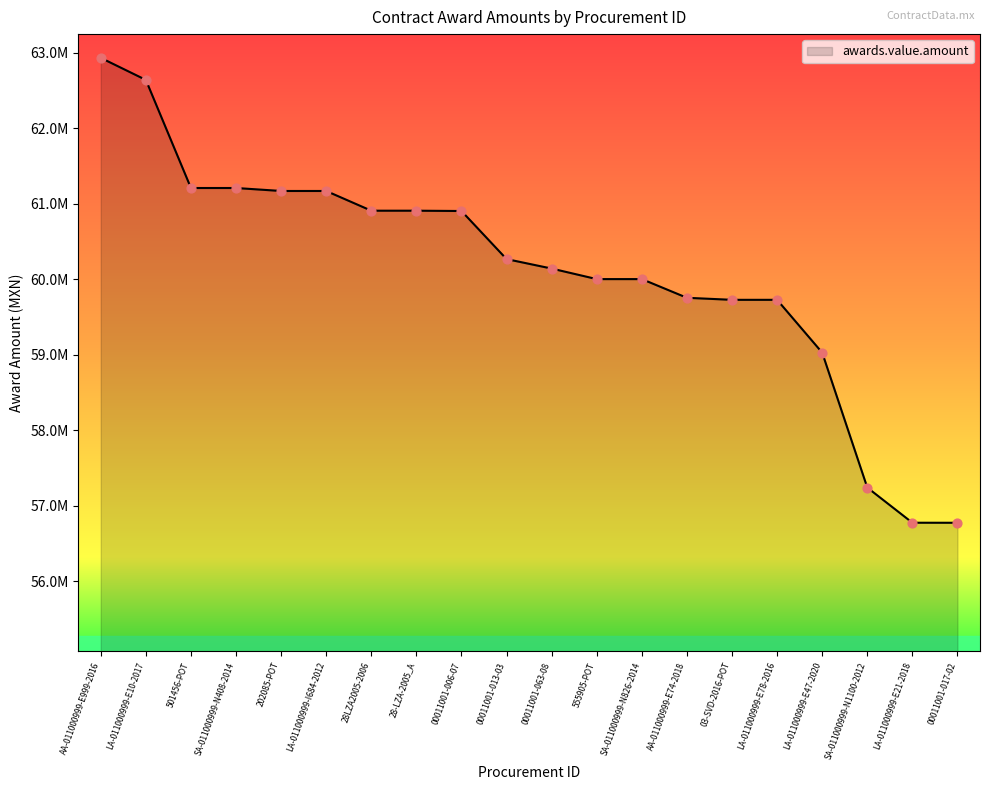

Does the chart have visible grid lines?

No